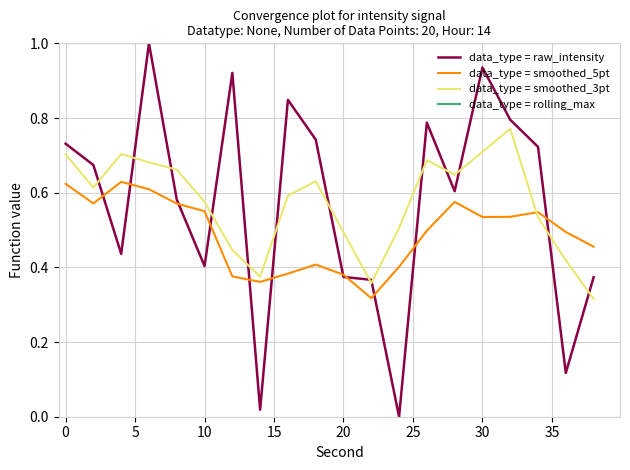

Which series has the widest spread of values?

data_type = raw_intensity